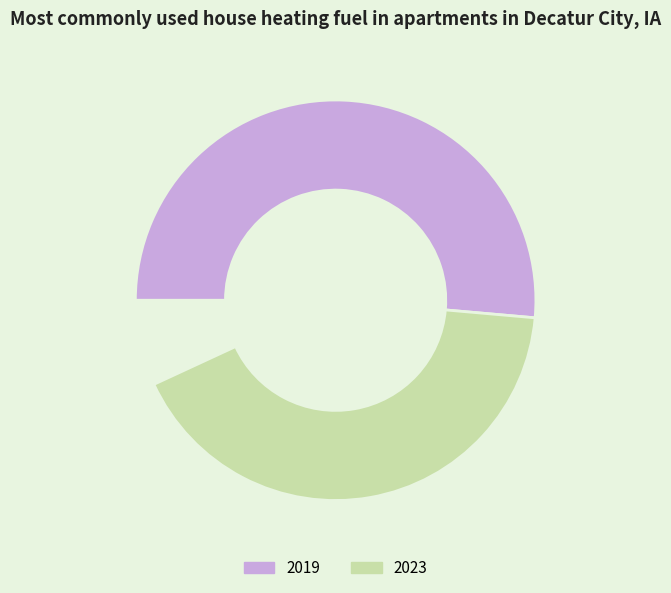

Count the number of slices in the pie.

3